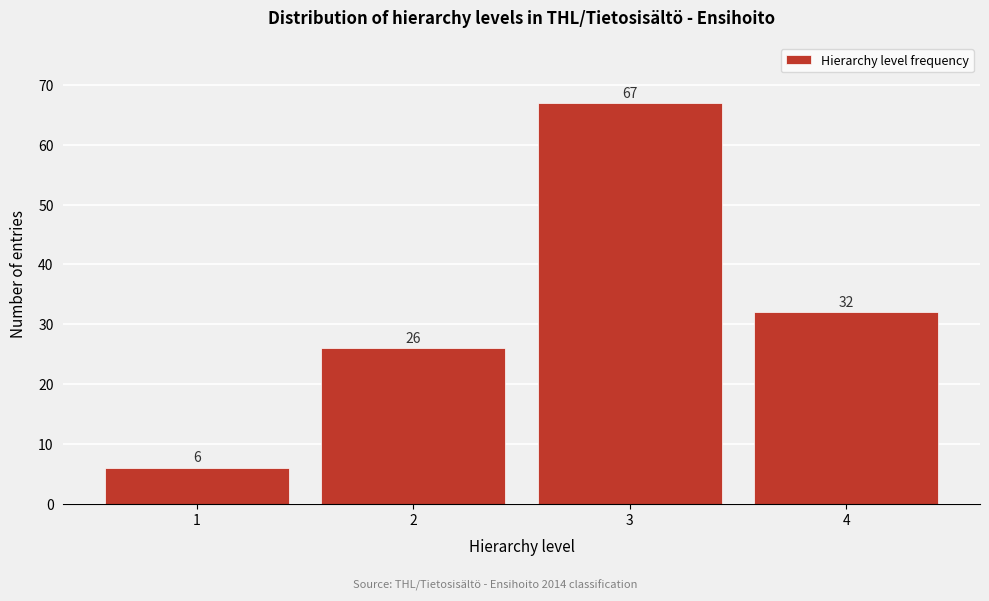

Reading left to right, extract all data points from this chart.

6	26	67	32